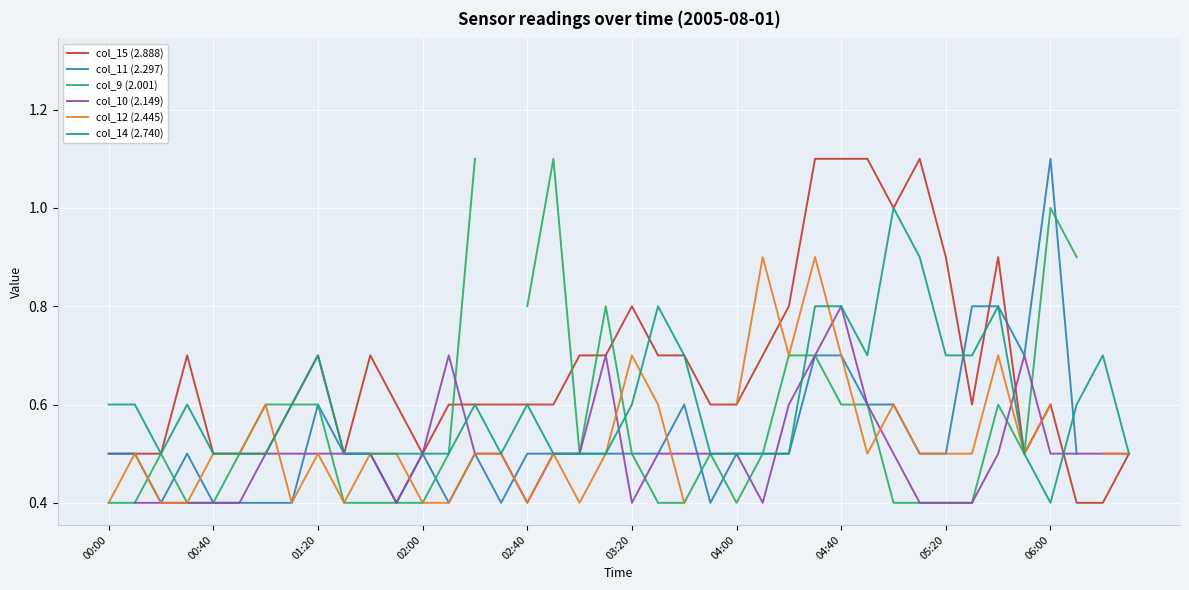

Where do col_15 (2.888) and col_10 (2.149) first cross each other?

13 and 14